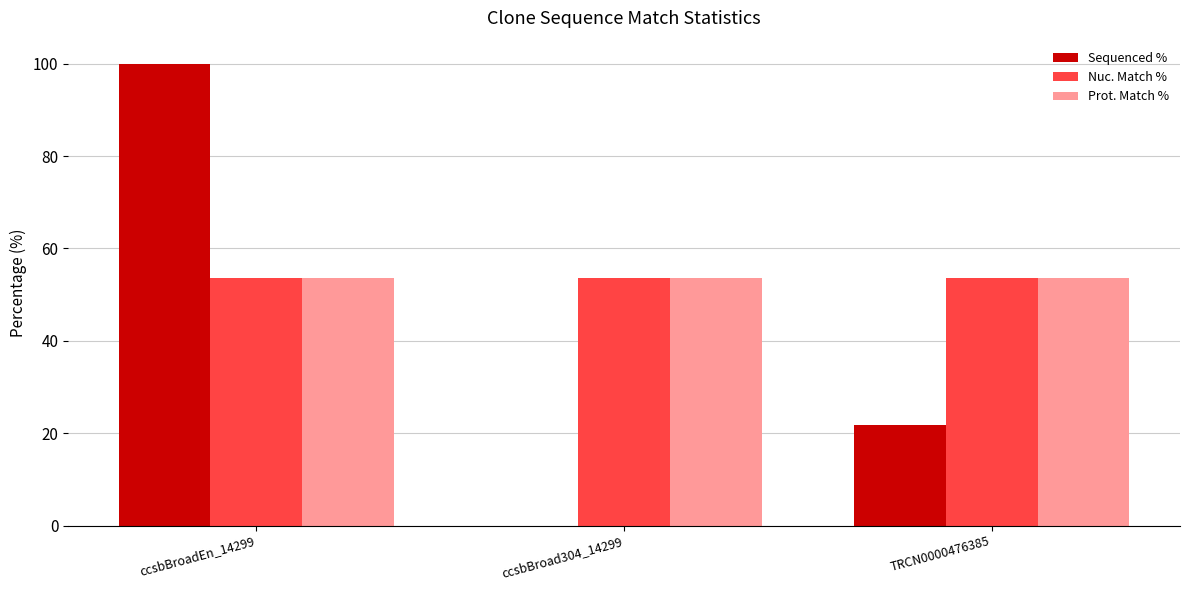

At which category is the sum across all series the highest?

ccsbBroadEn_14299